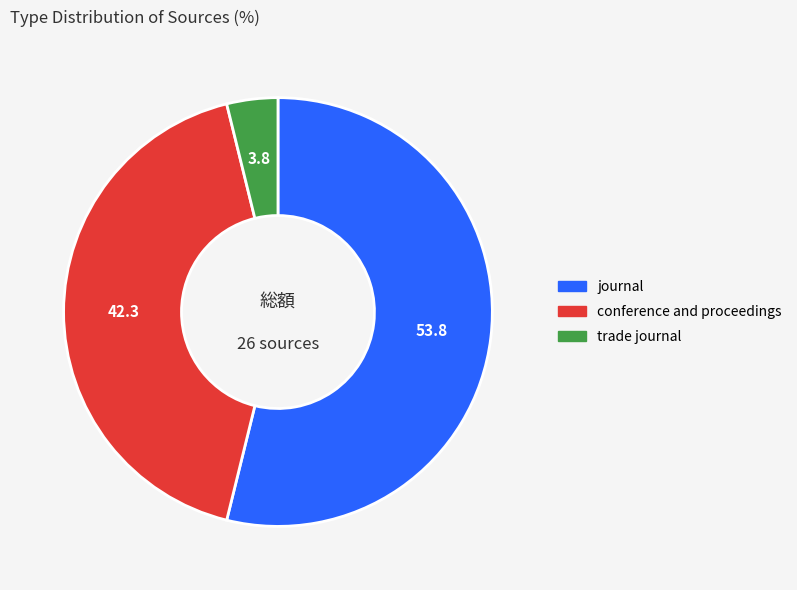

What is the largest slice in the pie chart?

journal